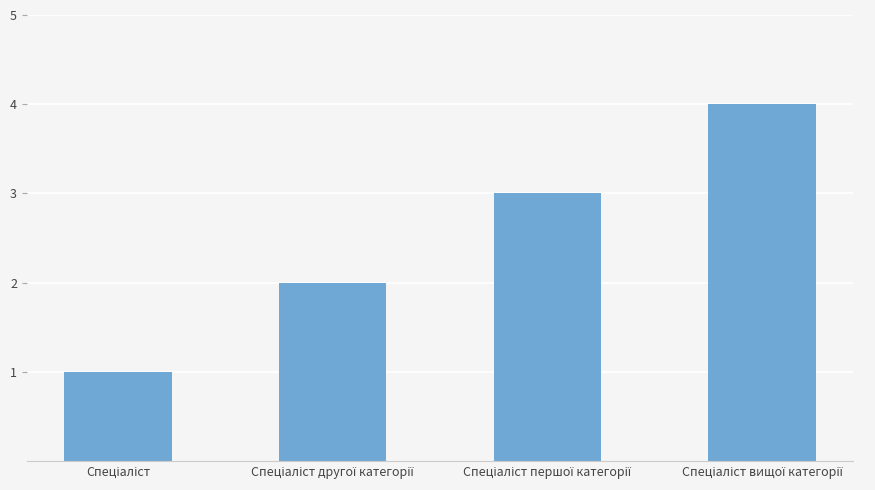

What is the sum of all values?

10